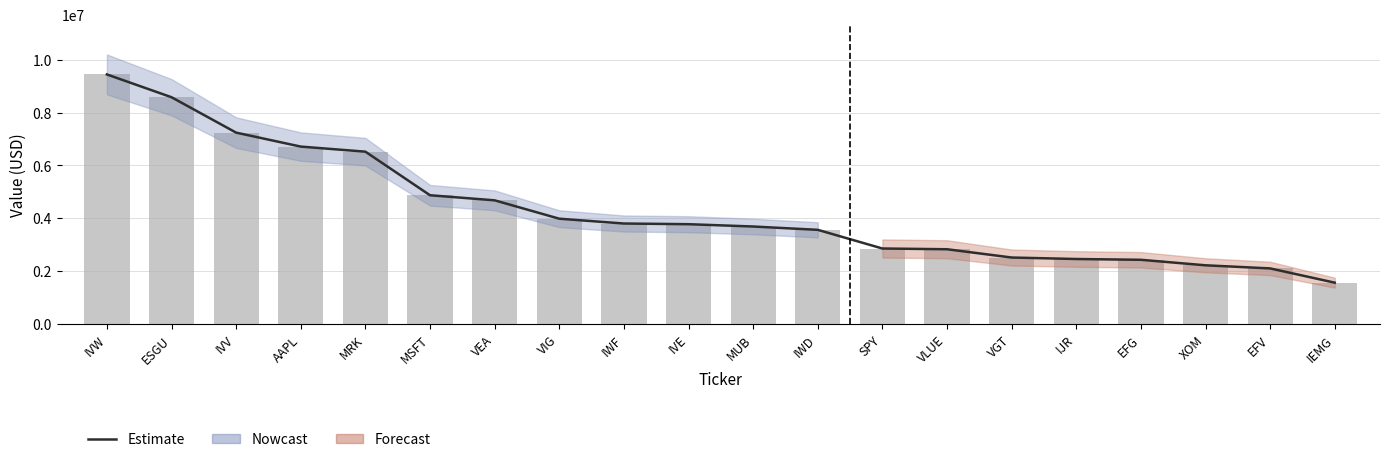

Rank the categories by value from lowest to highest.

IEMG, EFV, XOM, EFG, IJR, VGT, VLUE, SPY, IWD, MUB, IVE, IWF, VIG, VEA, MSFT, MRK, AAPL, IVV, ESGU, IVW